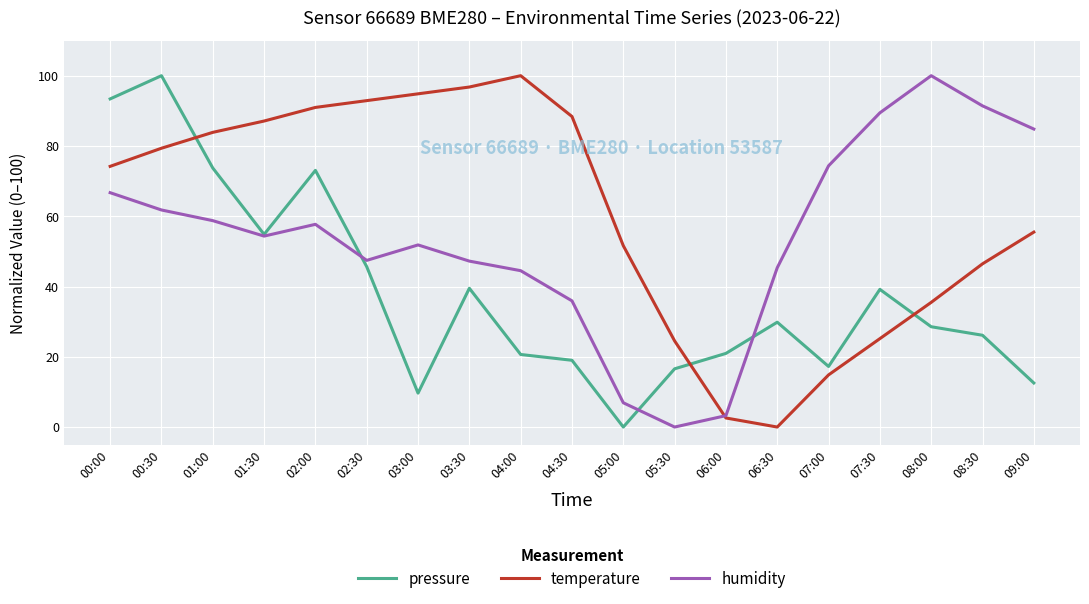

What is the difference between the maximum and minimum values in the temperature series?

100.0